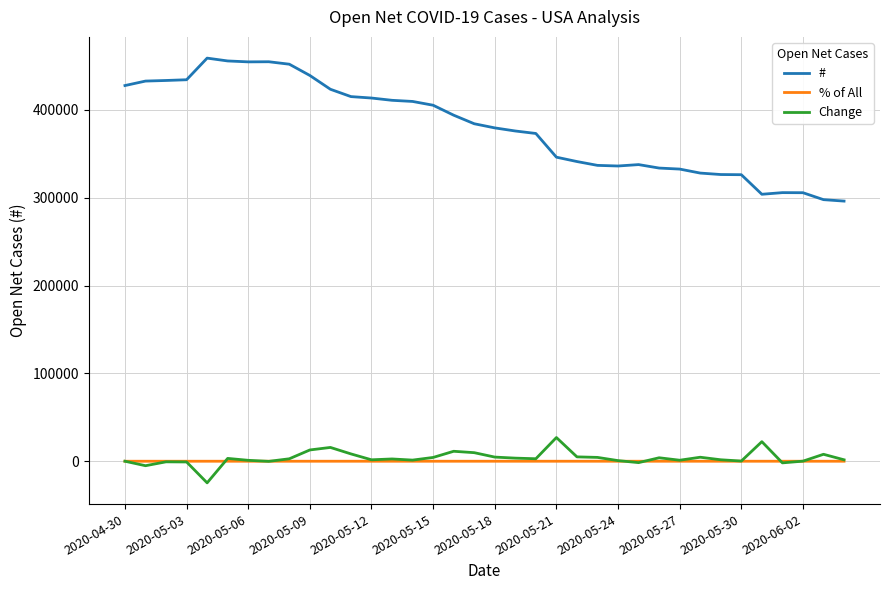

True or false: % of All and # intersect in this chart.

False